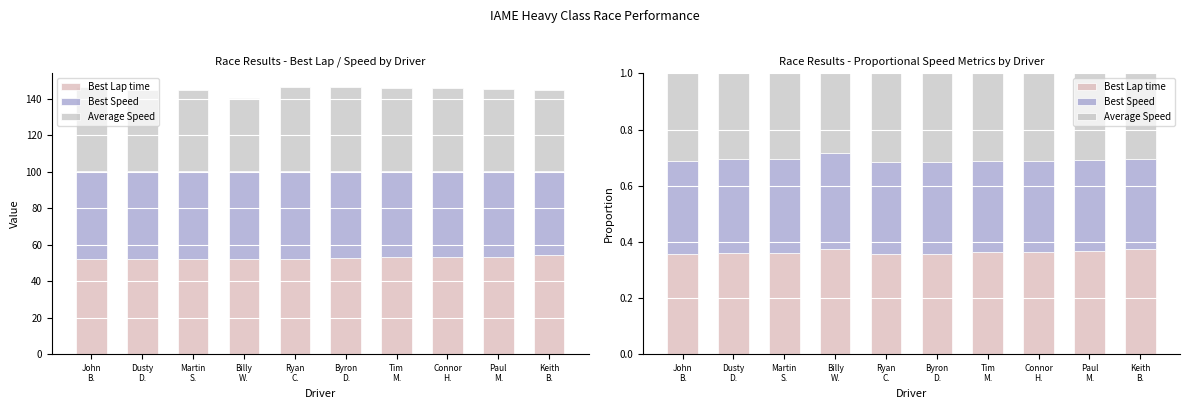

What is the smallest value displayed?

0.3